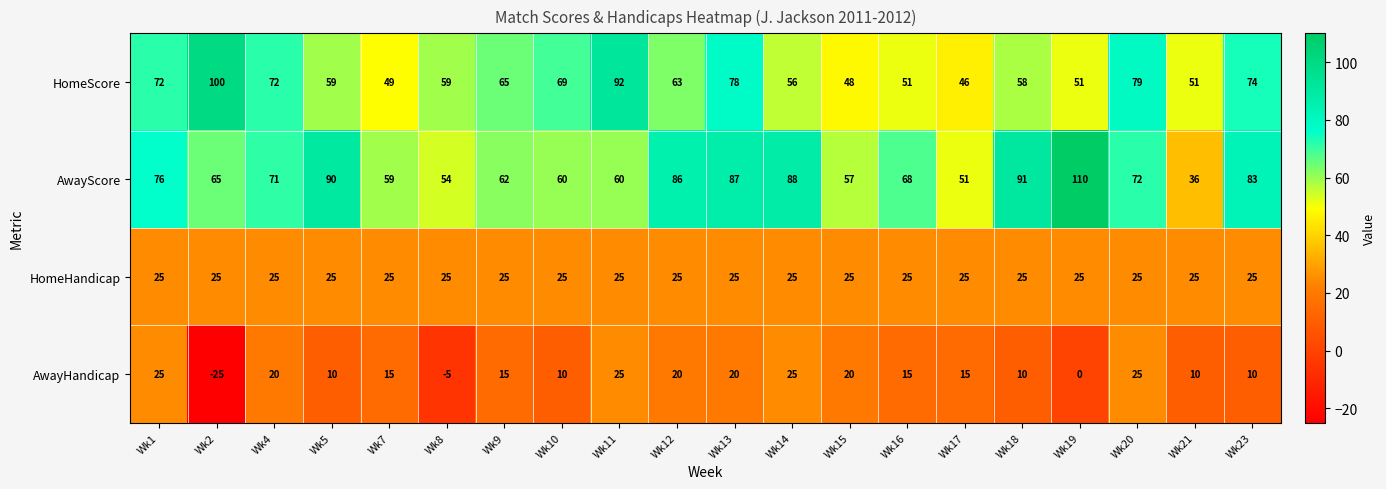

What is the average value of the HomeScore series?

65